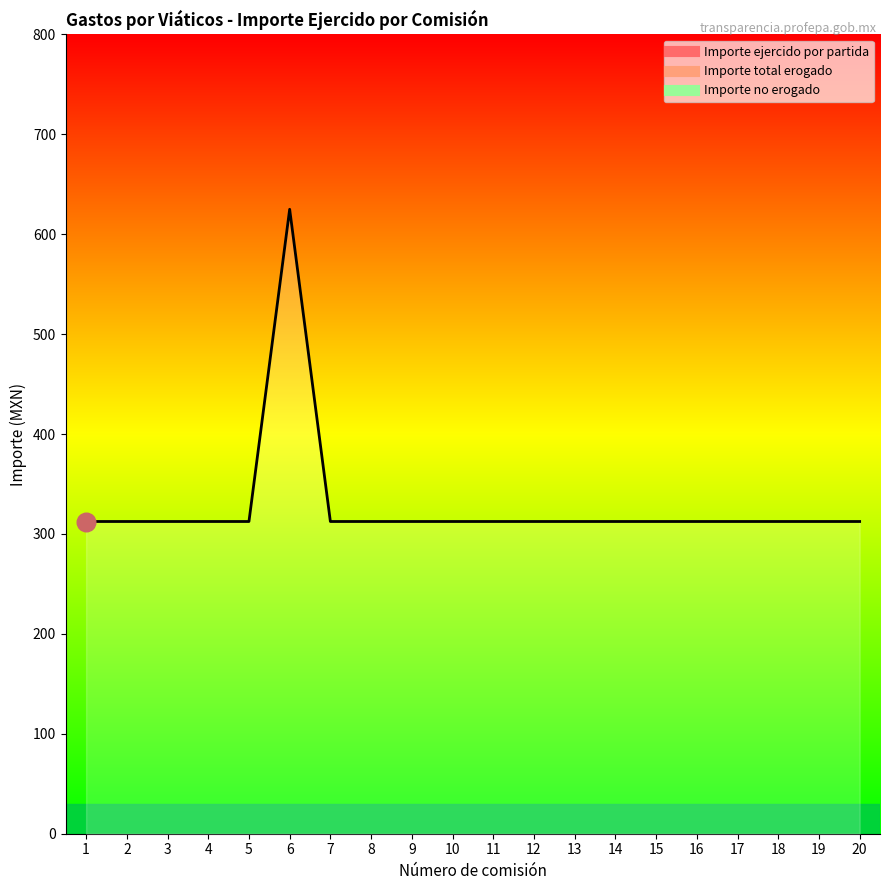

Which series has the largest Y range (max minus min)?

Importe ejercido por partida